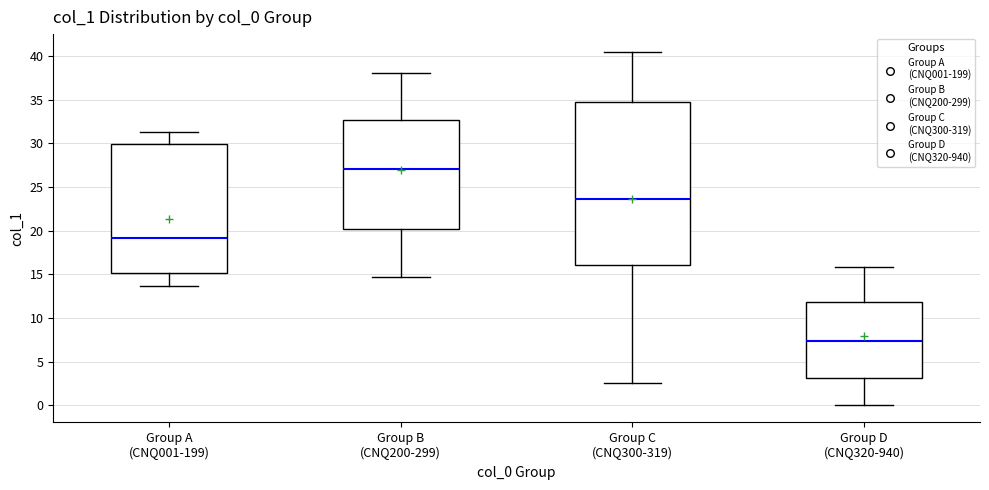

Reading left to right, read every box against the y-axis: the position of its median line, the range the box covers, and the ends of its whiskers. The values are not printed on the chart, so give them approximately, as read against the axis.

Group A (CNQ001-199): median 19.0, box 15.0 to 30.0, whiskers 13.5 to 31.5
Group B (CNQ200-299): median 27.0, box 20.0 to 32.5, whiskers 14.5 to 38.0
Group C (CNQ300-319): median 23.5, box 16.0 to 34.5, whiskers 2.5 to 40.5
Group D (CNQ320-940): median 7.5, box 3.0 to 12.0, whiskers 0.0 to 16.0